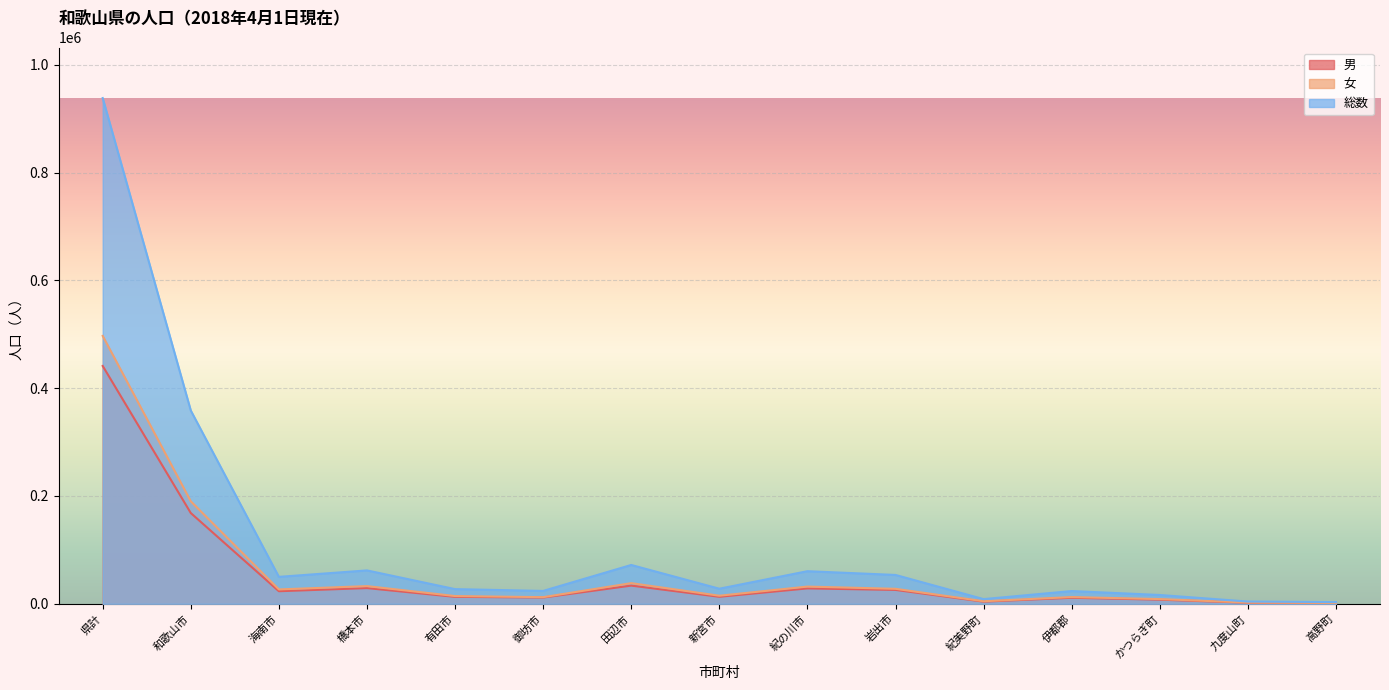

True or false: 男 has a value of 1198 at 由良町.

False